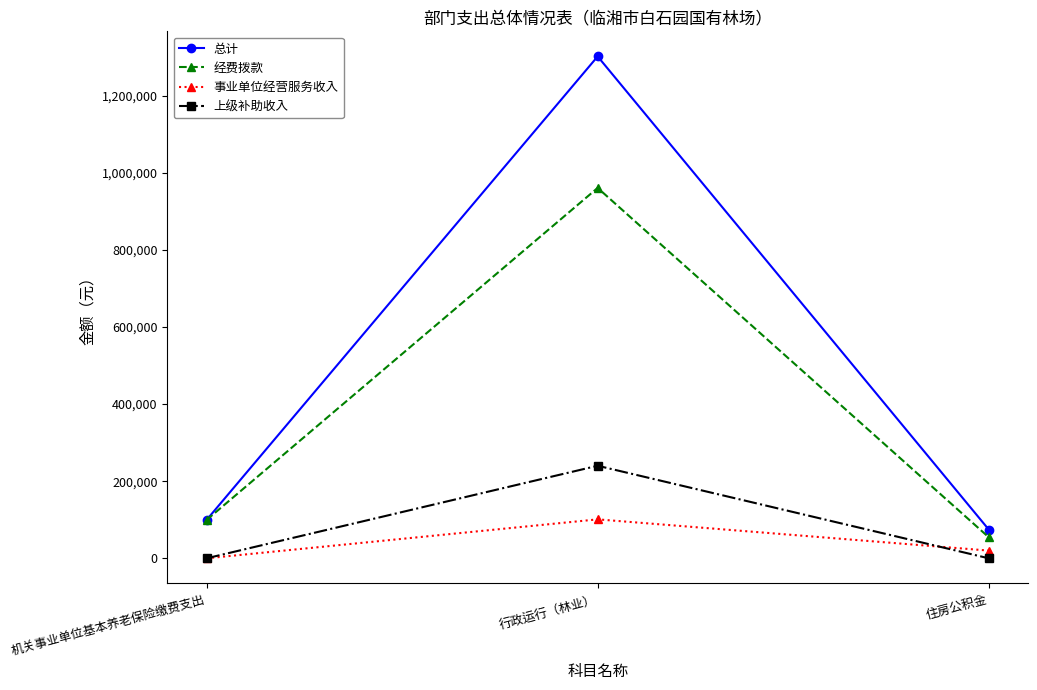

What is the difference between the 经费拨款 values at 机关事业单位基本养老保险缴费支出 and 住房公积金?

44851.5